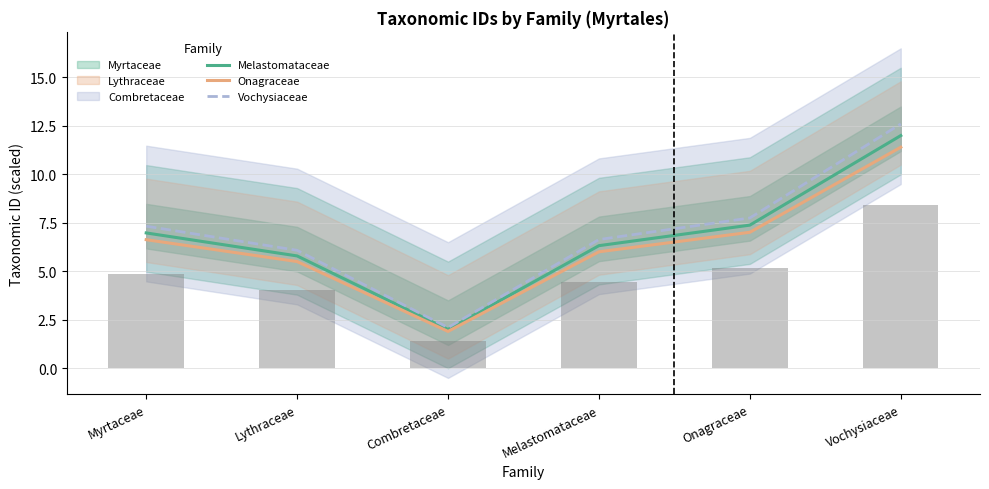

What is the label of the 3rd bar from the right?

Melastomataceae